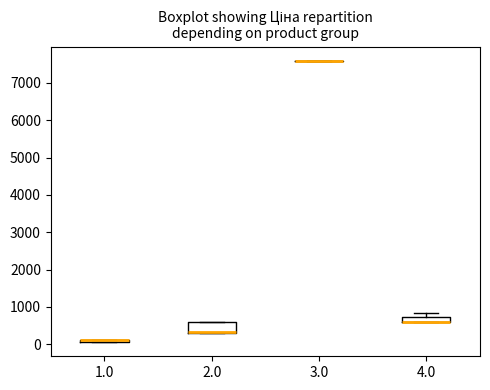

Comparing the boxes themselves (not the whiskers), which one is the tallest?

2.0